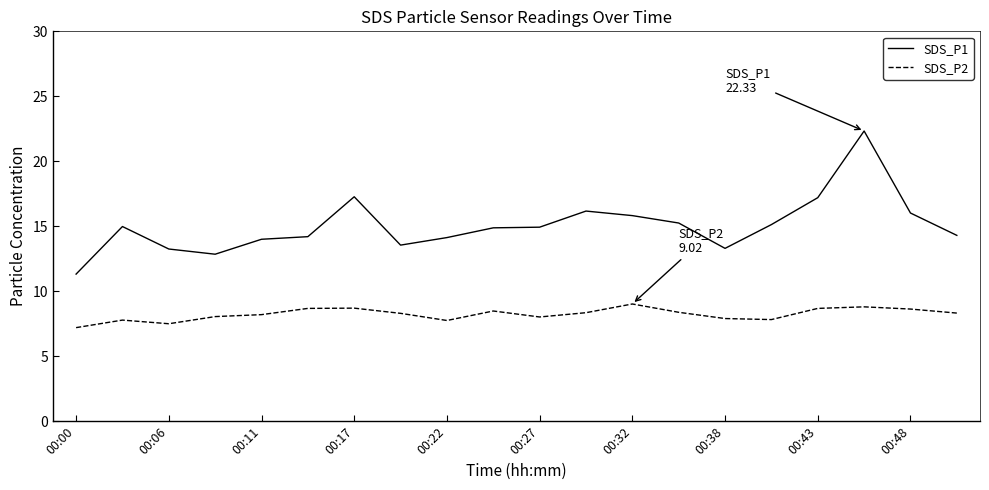

What is the minimum value for SDS_P2?

7.2